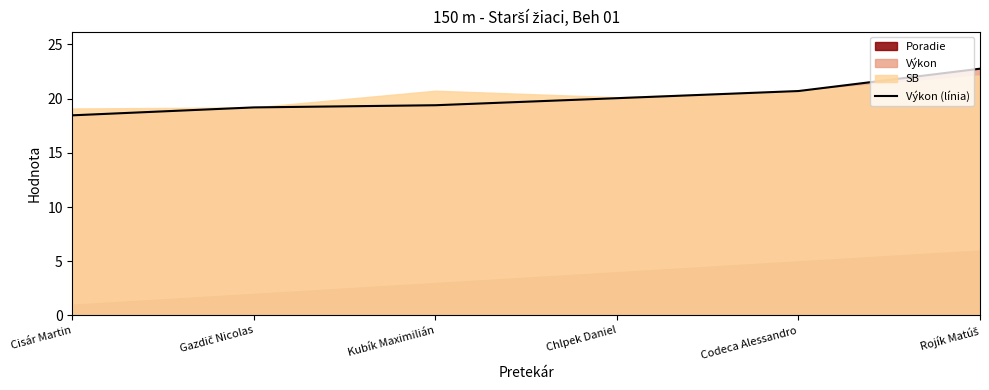

What position from the right is Kubík Maximilián?

4